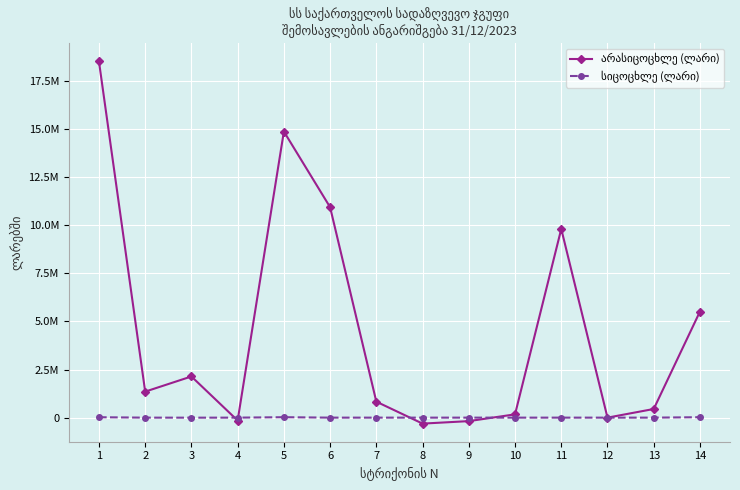

Where is სიცოცხლე (ლარი) nearest to the value 10329?

8